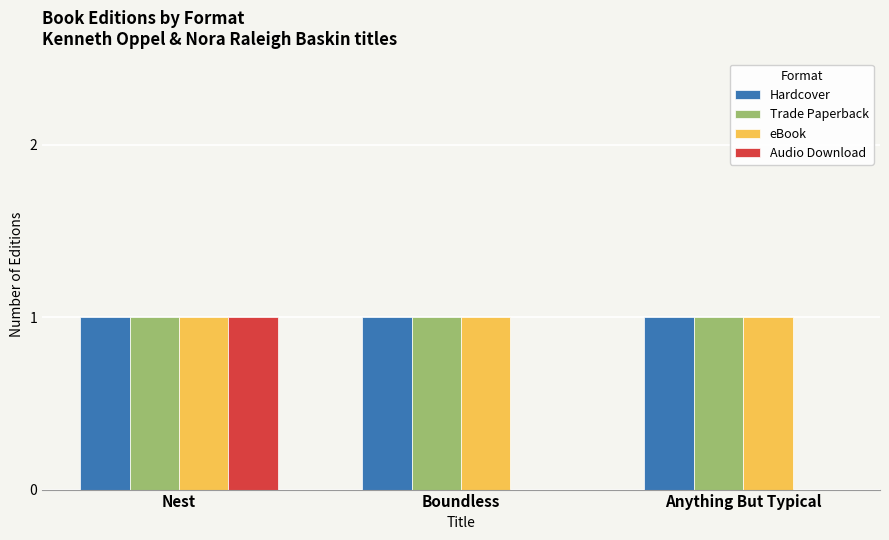

Between Nest and Anything But Typical, which series saw the biggest shift?

Audio Download